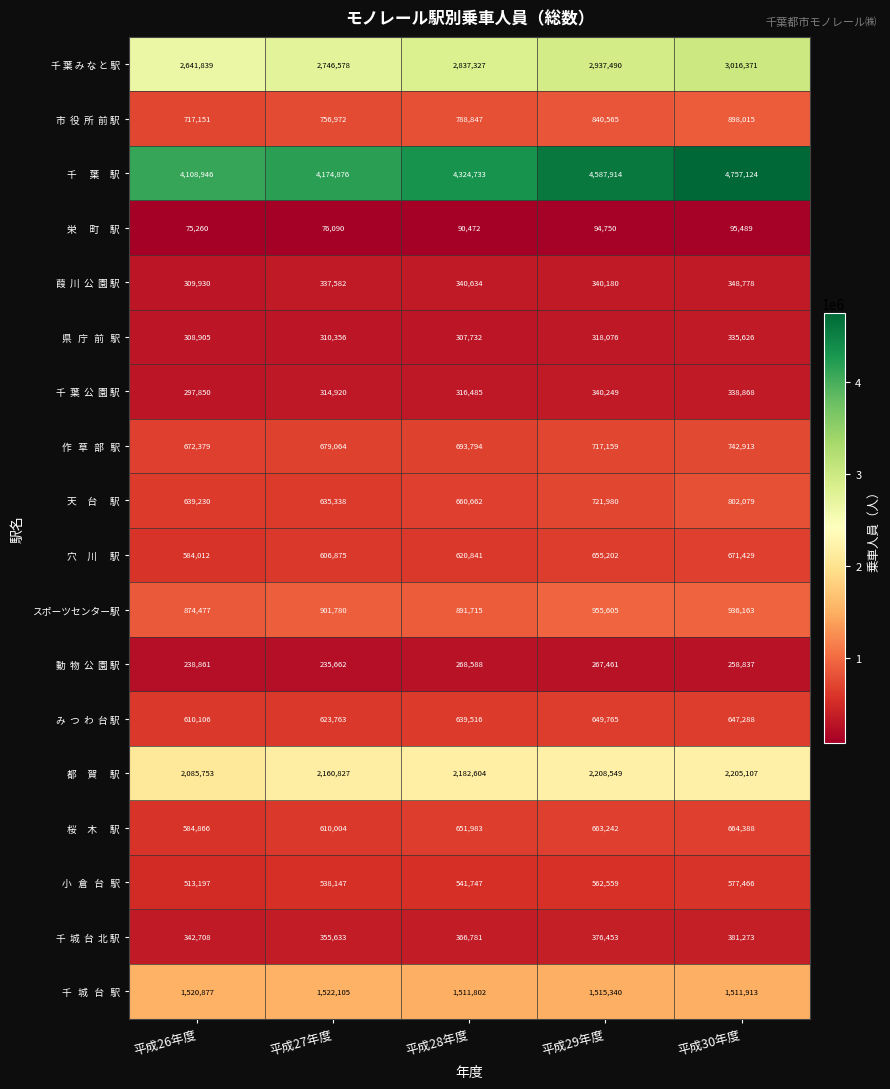

At which category does the chart reach its peak across all series?

平成30年度